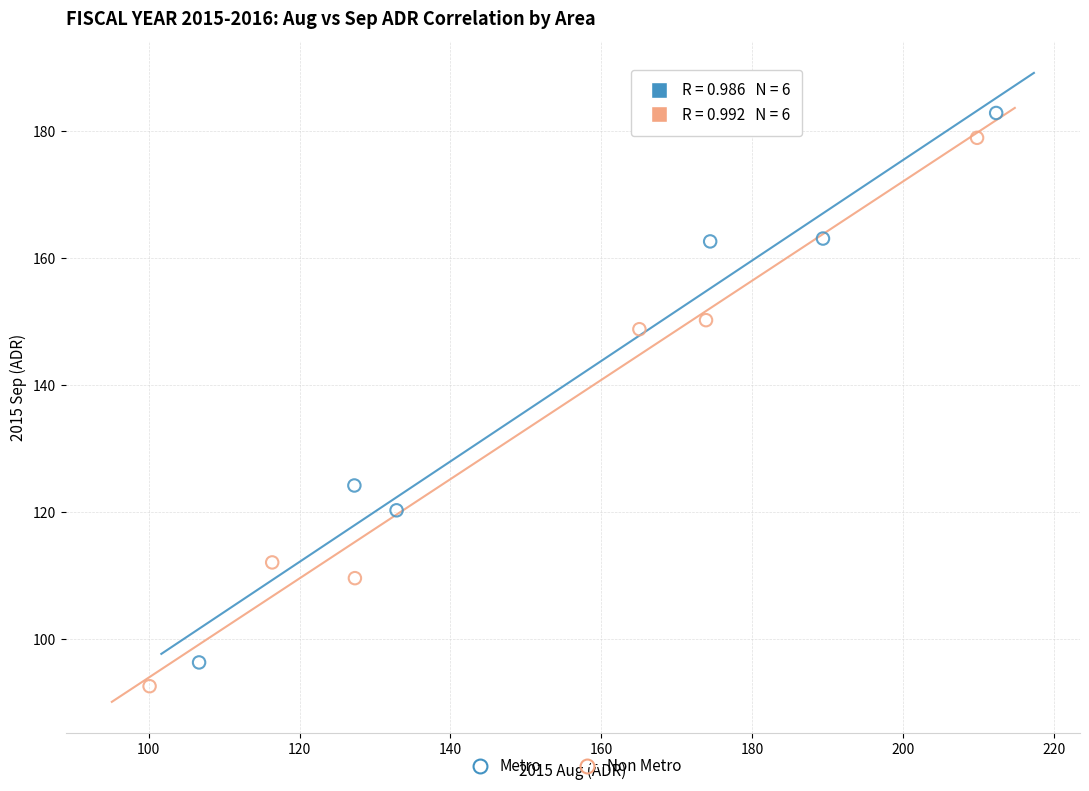

Which series has the widest spread of Y values?

Metro